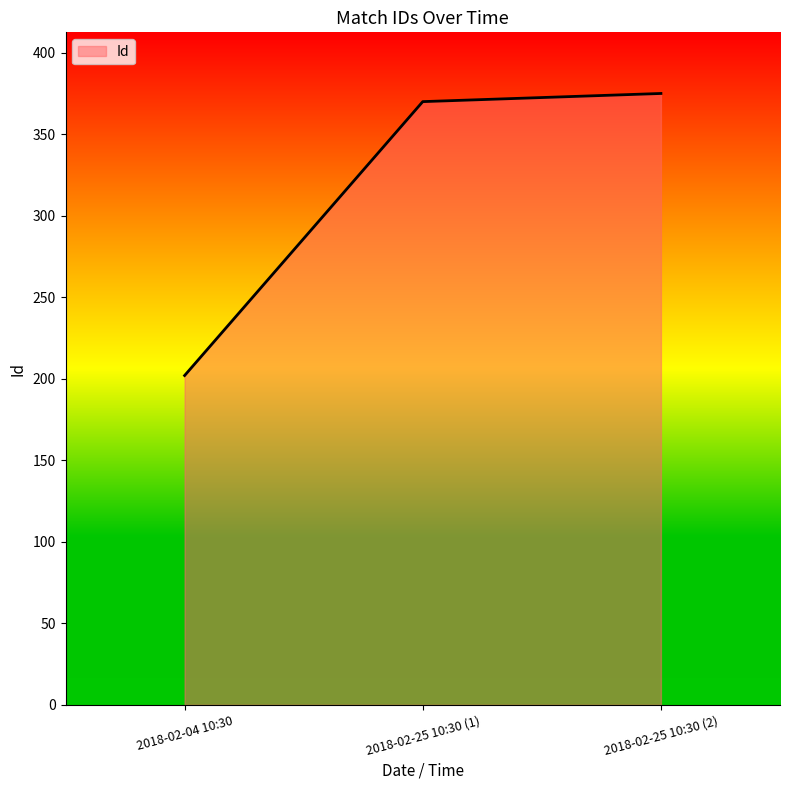

Rank the categories by value from highest to lowest.

2018-02-25 10:30 (2), 2018-02-25 10:30 (1), 2018-02-04 10:30